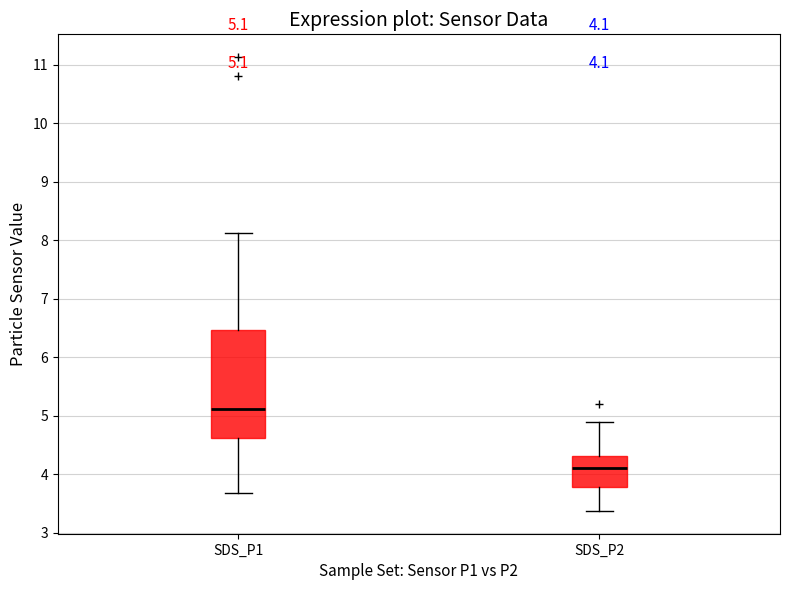

Which box has the highest median line?

SDS_P1